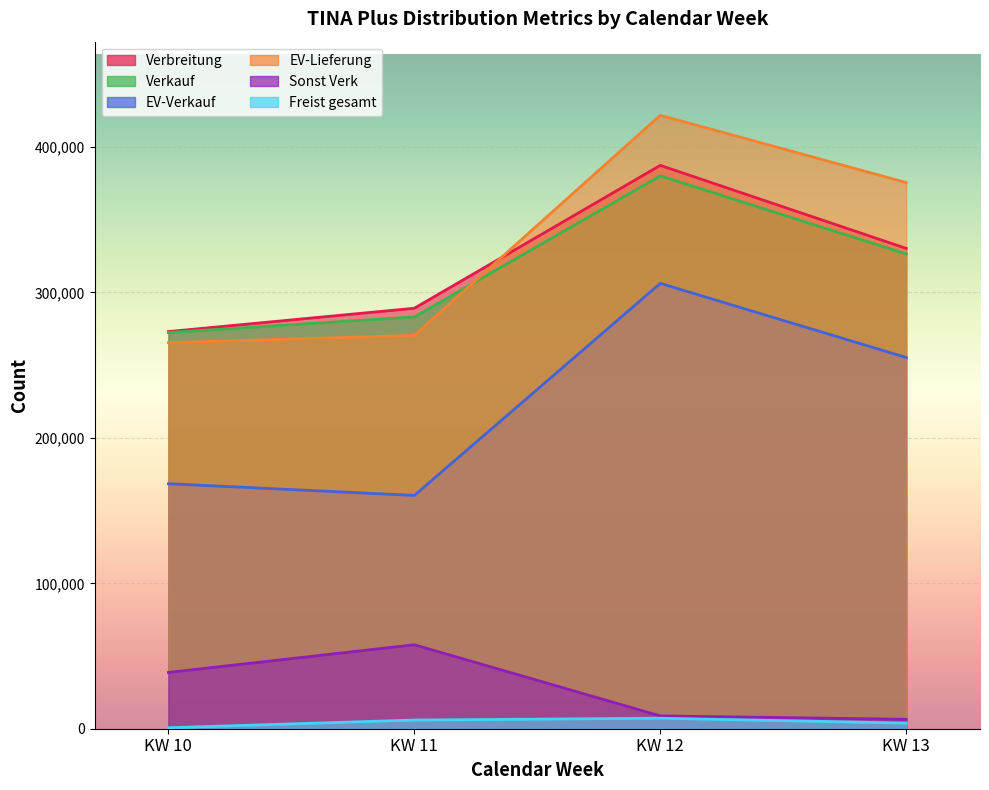

At which label does EV-Lieferung first exceed 375598?

KW 12